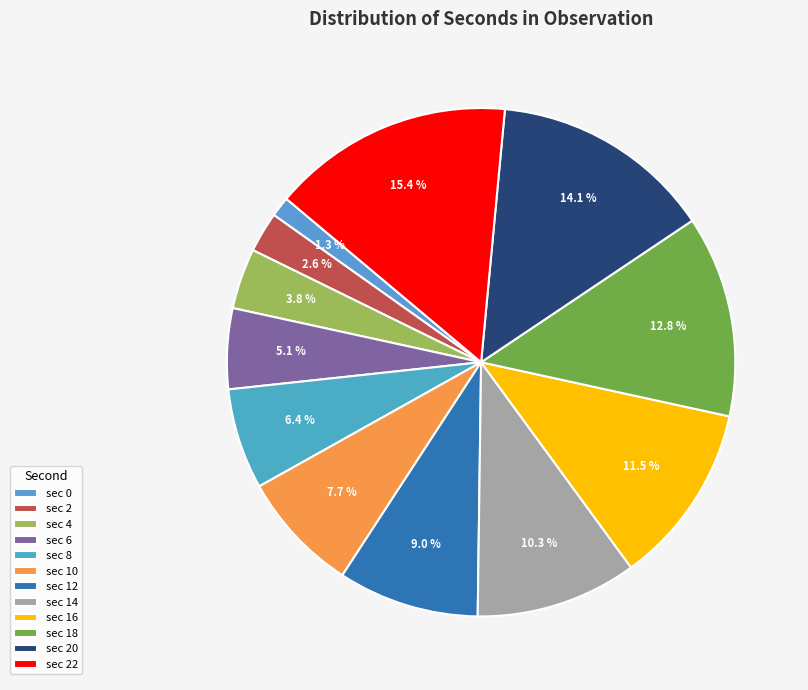

Count the number of slices in the pie.

12